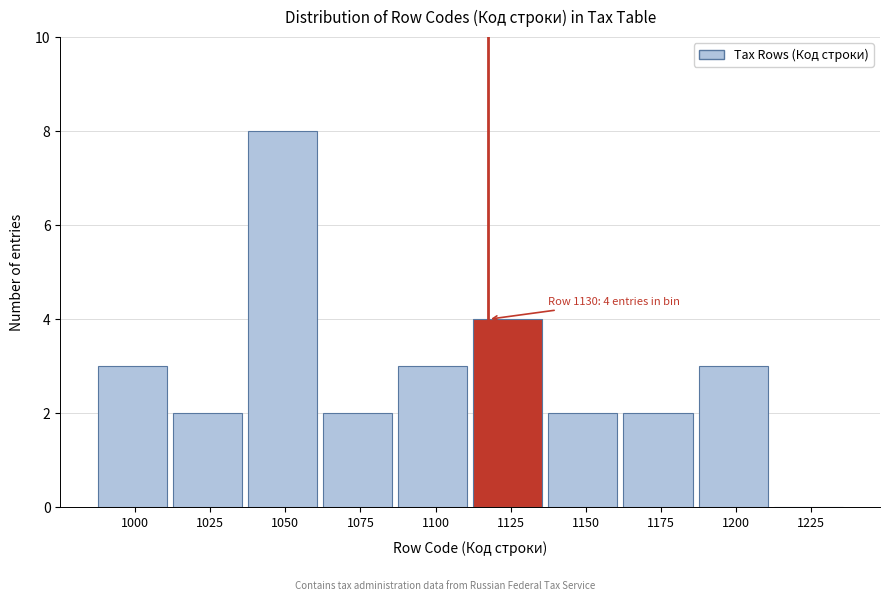

Reading right to left, list all the values displayed in this chart.

1225=0	1200=3	1175=2	1150=2	1125=4	1100=3	1075=2	1050=8	1025=2	1000=3